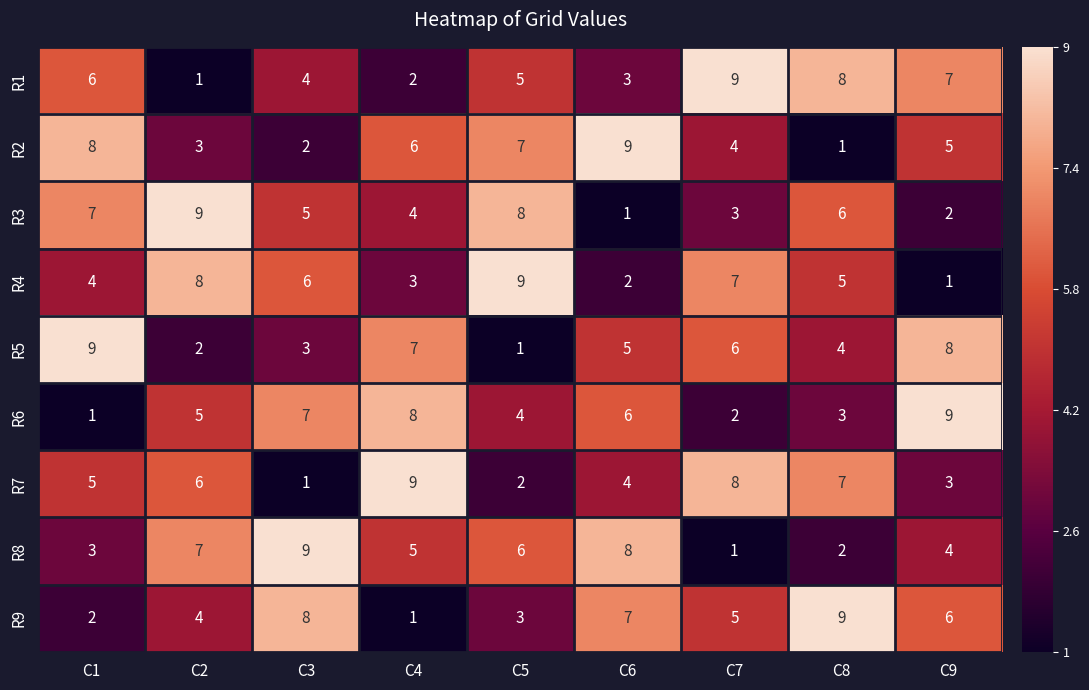

List the labels in order of R7 value, largest first.

C4, C7, C8, C2, C1, C6, C9, C5, C3